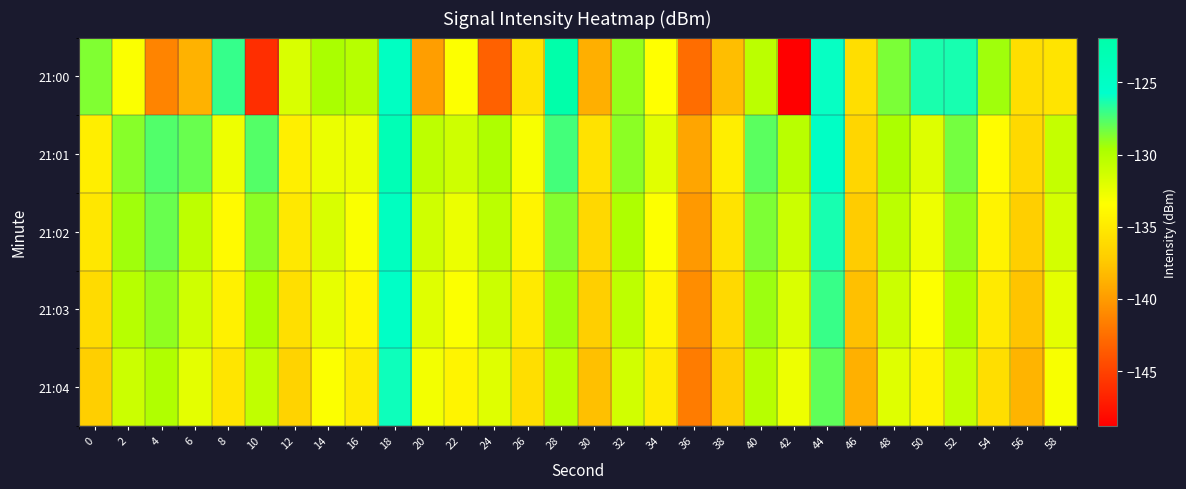

Reading left to right, what are all the values shown in this chart?

21:00: 0=-128.7	2=-133.2	4=-141.3	6=-138.7	8=-127.0	10=-146.1	12=-131.7	14=-129.6	16=-130.2	18=-124.7	20=-139.8	22=-133.4	24=-143.2	26=-135.5	28=-121.9	30=-138.9	32=-129.1	34=-133.5	36=-142.5	38=-138.0	40=-130.4	42=-148.8	44=-125.9	46=-135.9	48=-128.5	50=-126.4	52=-126.3	54=-129.4	56=-135.8	58=-135.4
21:01: 0=-134.6	2=-128.8	4=-127.6	6=-128.1	8=-132.7	10=-127.7	12=-134.6	14=-132.5	16=-132.7	18=-123.3	20=-130.5	22=-131.2	24=-129.8	26=-133.1	28=-127.3	30=-135.6	32=-128.9	34=-132.1	36=-139.4	38=-134.7	40=-127.8	42=-130.3	44=-125.1	46=-136.5	48=-129.7	50=-131.9	52=-128.4	54=-133.6	56=-136.2	58=-130.8
21:02: 0=-135.2	2=-129.4	4=-128.1	6=-130.5	8=-133.8	10=-128.9	12=-135.1	14=-131.7	16=-133.2	18=-124.5	20=-131.3	22=-132.6	24=-130.4	26=-134.2	28=-128.7	30=-136.3	32=-129.8	34=-133.4	36=-140.1	38=-135.5	40=-128.6	42=-131.1	44=-126.3	46=-137.2	48=-130.4	50=-132.7	52=-129.1	54=-134.3	56=-137.0	58=-131.5
21:03: 0=-136.1	2=-130.2	4=-129.0	6=-131.3	8=-134.5	10=-129.7	12=-135.8	14=-132.4	16=-134.0	18=-125.2	20=-132.0	22=-133.3	24=-131.1	26=-135.0	28=-129.4	30=-137.0	32=-130.5	34=-134.1	36=-140.8	38=-136.2	40=-129.3	42=-131.8	44=-127.0	46=-137.9	48=-131.1	50=-133.4	52=-129.8	54=-135.0	56=-137.7	58=-132.2
21:04: 0=-137.0	2=-131.1	4=-129.9	6=-132.2	8=-135.3	10=-130.6	12=-136.7	14=-133.3	16=-134.9	18=-126.1	20=-132.9	22=-134.2	24=-132.0	26=-135.9	28=-130.3	30=-137.9	32=-131.4	34=-134.9	36=-141.7	38=-137.1	40=-130.2	42=-132.7	44=-127.9	46=-138.8	48=-132.0	50=-134.3	52=-130.7	54=-135.9	56=-138.6	58=-133.1